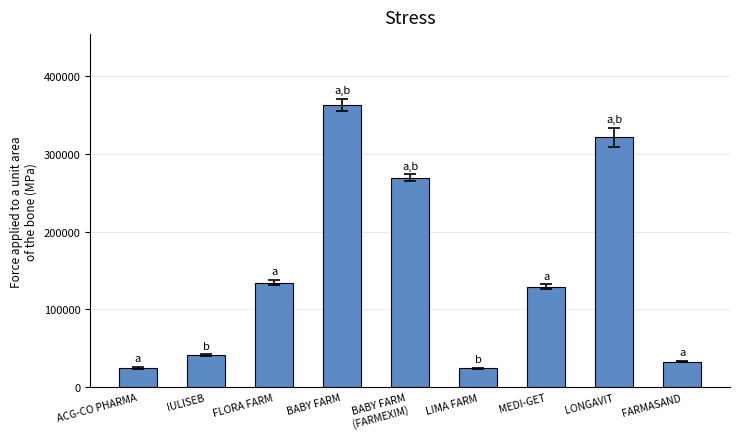

Read the value at FARMASAND.

32951.4